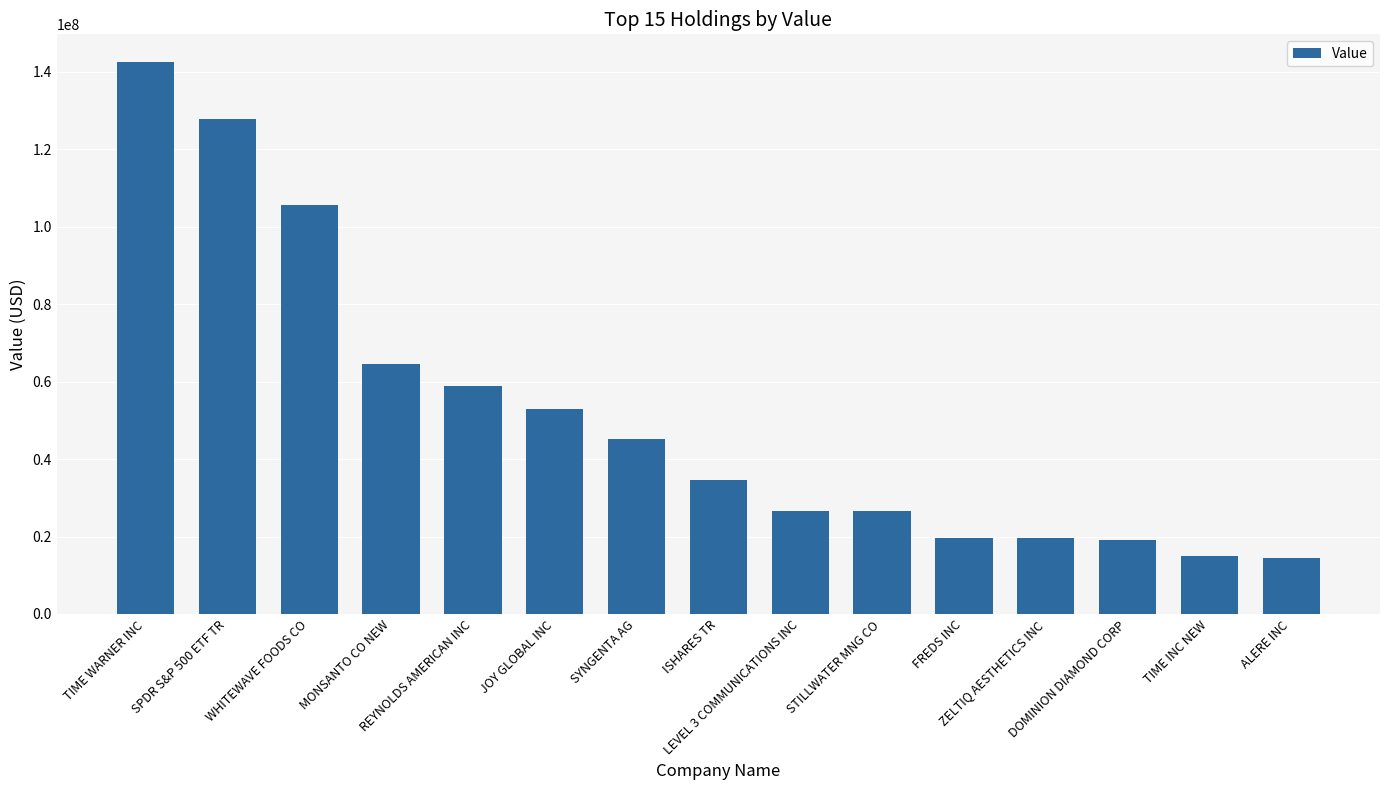

True or false: the data shows 58813000 at REYNOLDS AMERICAN INC.

True